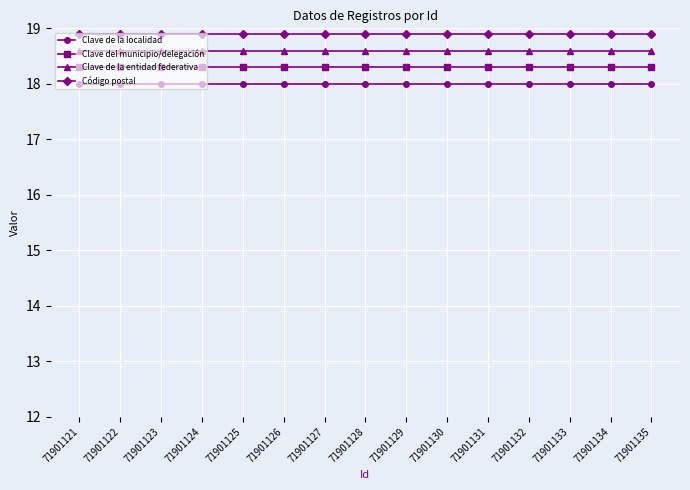

The Clave del municipio/delegación series shows 18.3 at 71901131. True or false?

True